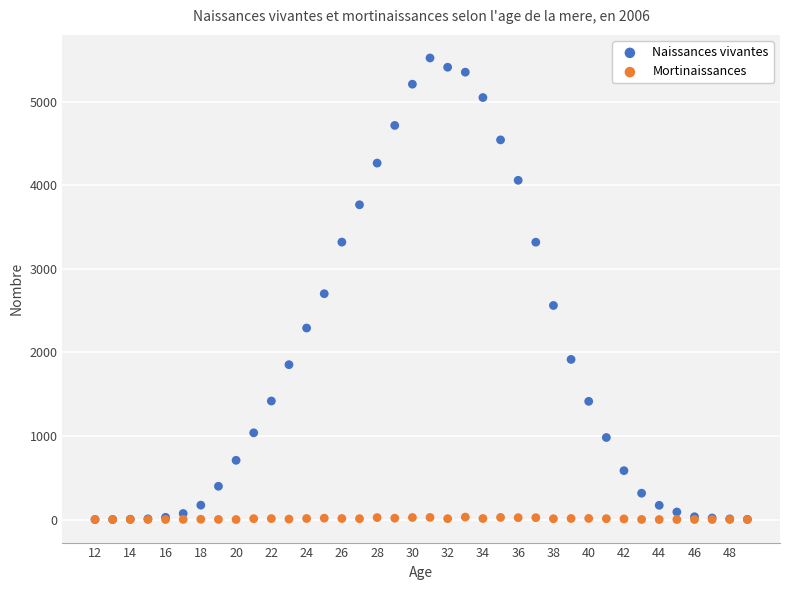

Which series contains the highest Y value?

Naissances vivantes